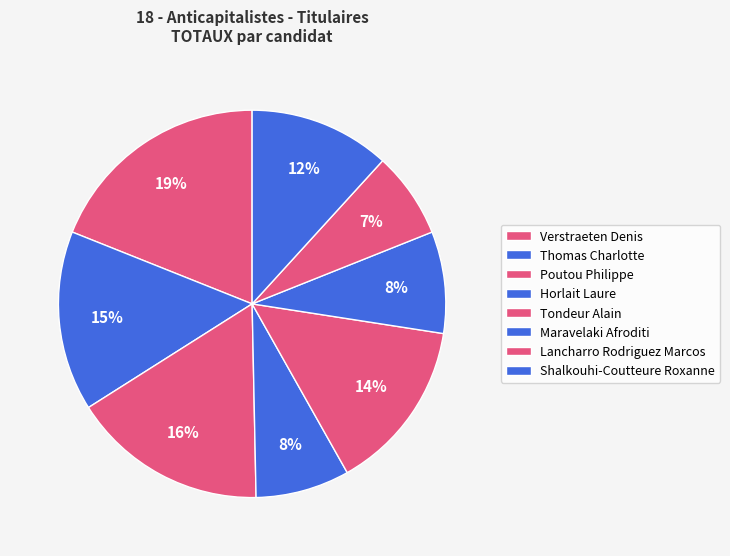

How many slices are in this pie chart?

8